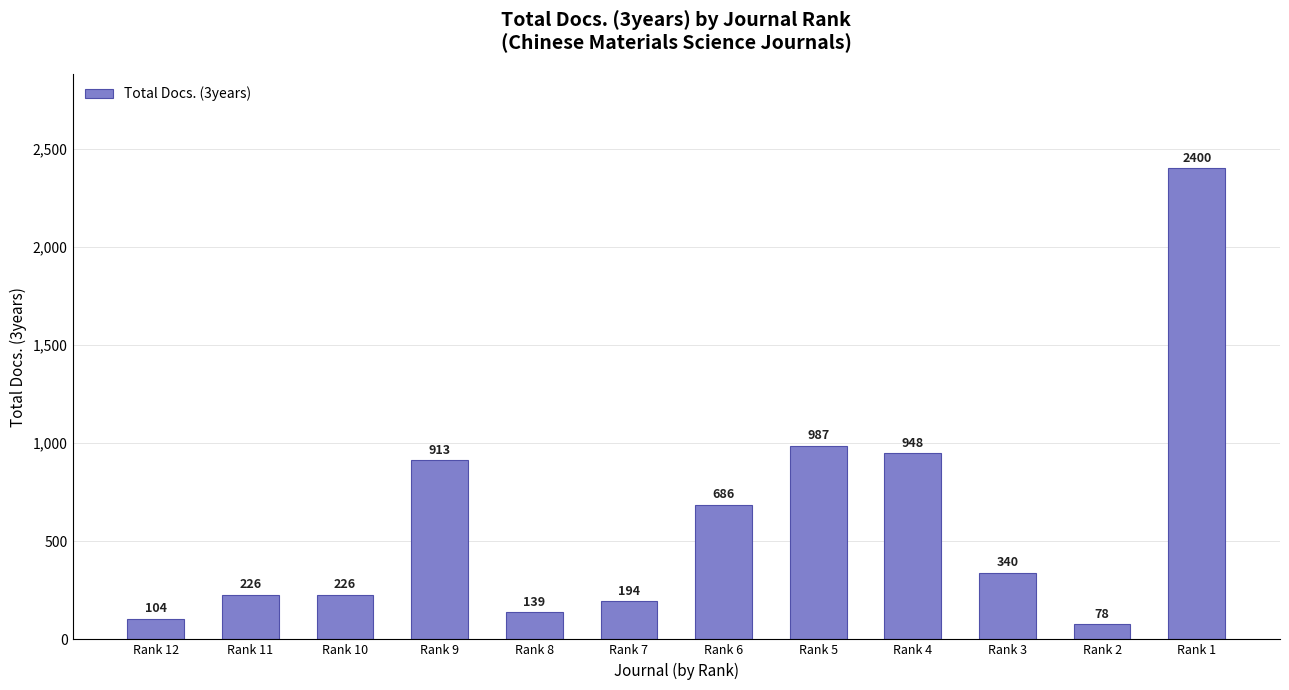

Which category has the lowest value across all series?

Rank 2